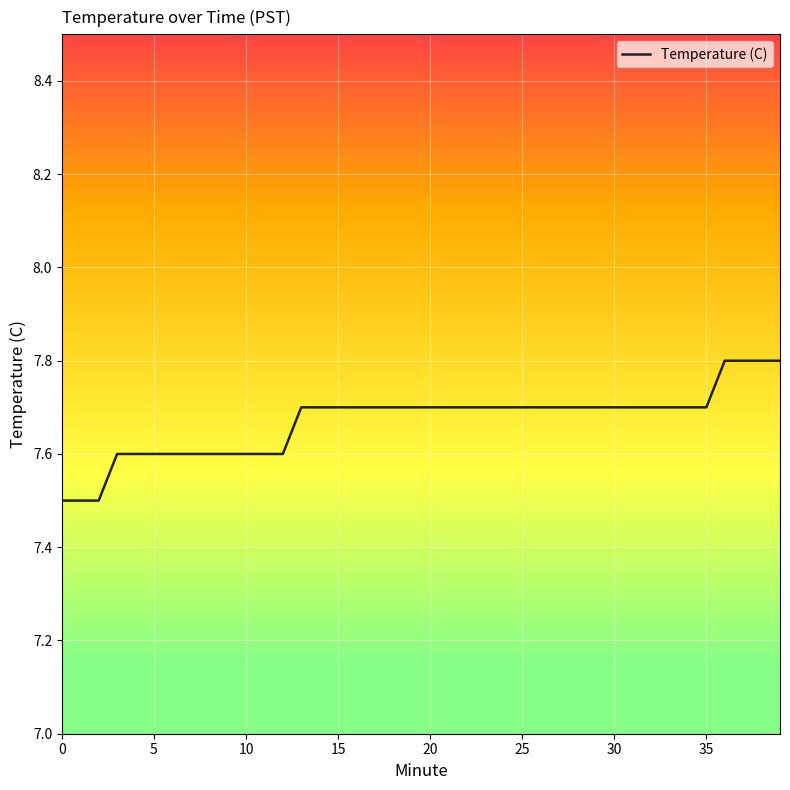

What is the minimum value shown in the chart?

7.5